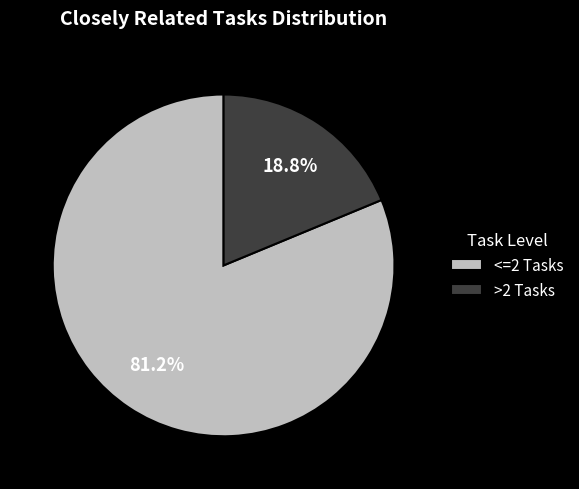

Rank the categories by value from lowest to highest.

>2 Tasks, <=2 Tasks